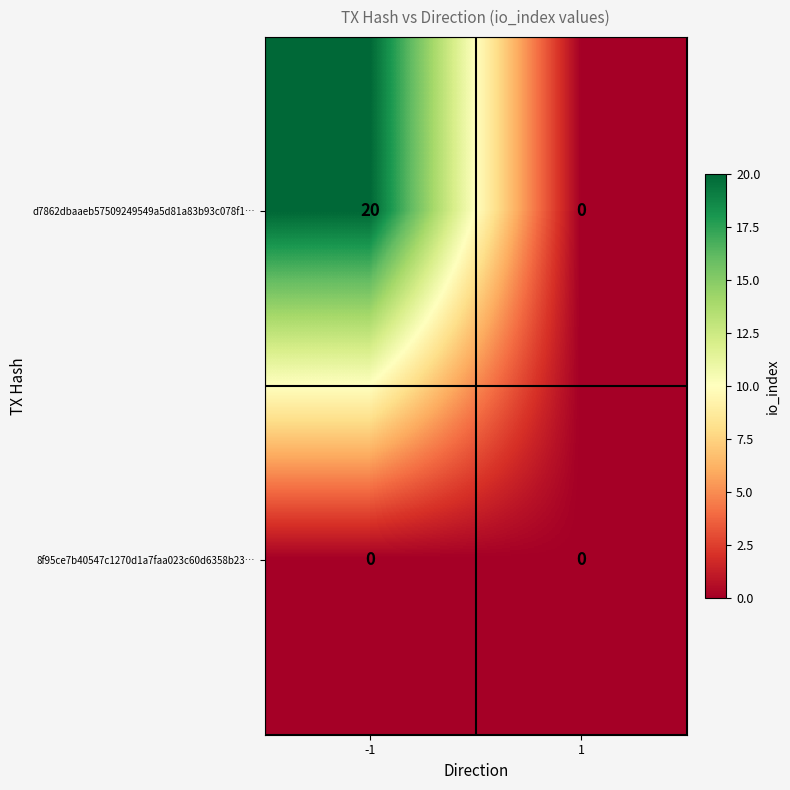

List the series in order of their overall mean, highest first.

d7862dbaaeb57509249549a5d81a83b93c078f1…, 8f95ce7b40547c1270d1a7faa023c60d6358b23…